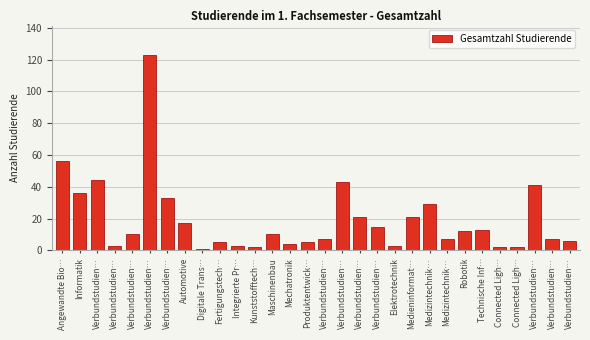

Does the chart contain any negative values?

No